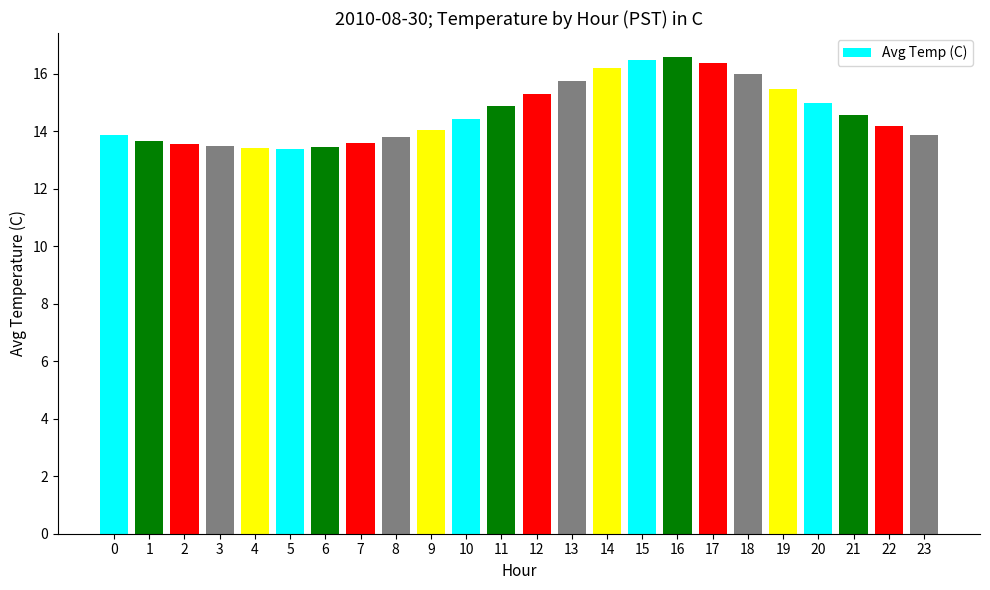

How many data points does each series have?

24